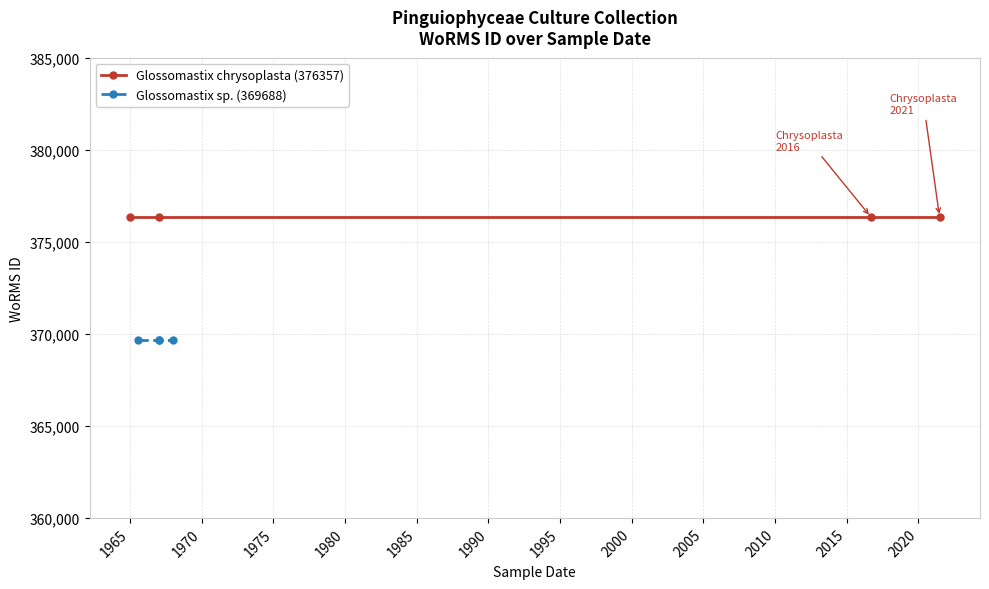

True or false: Glossomastix sp. (369688) has a value of 629325 at 1960.

False